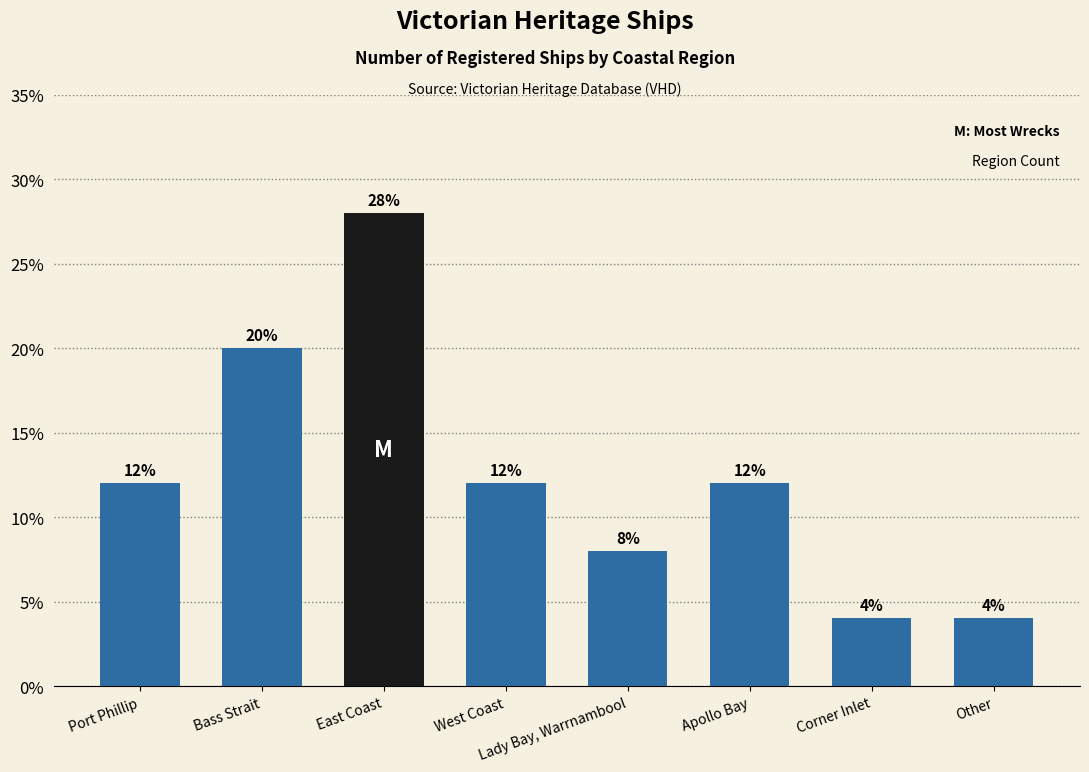

Reading right to left, extract all data points from this chart.

Other=4.0	Corner Inlet=4.0	Apollo Bay=12.0	Lady Bay, Warrnambool=8.0	West Coast=12.0	East Coast=28.0	Bass Strait=20.0	Port Phillip=12.0